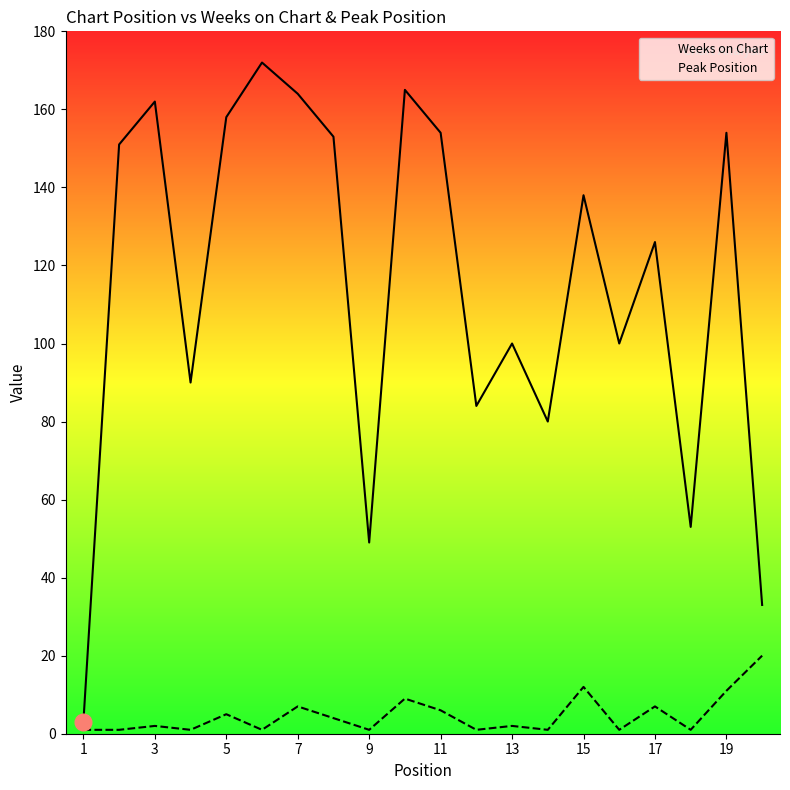

What is the minimum value for Peak Position?

1